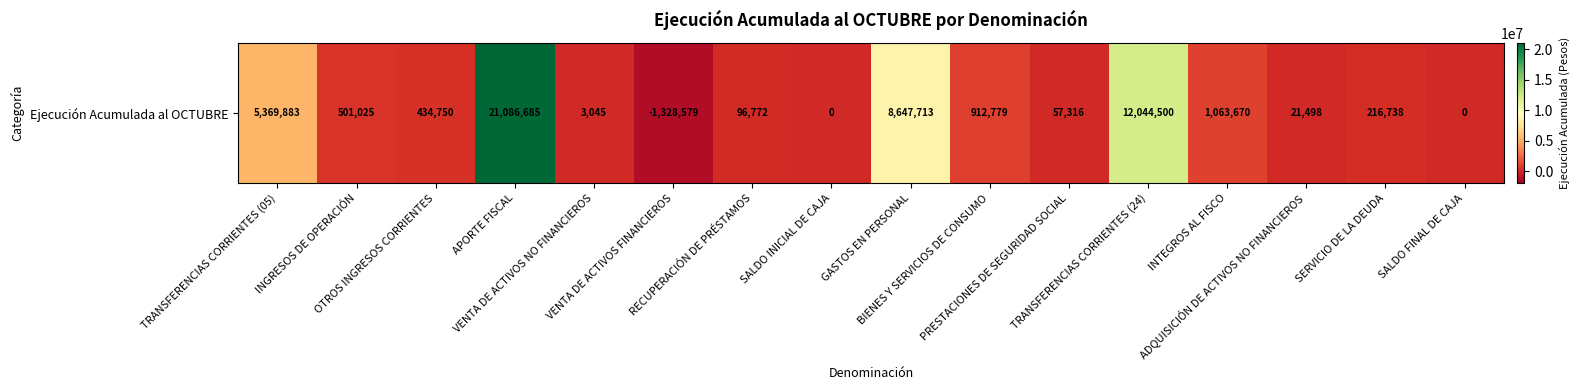

At which label is the value closest to 9879053?

GASTOS EN PERSONAL